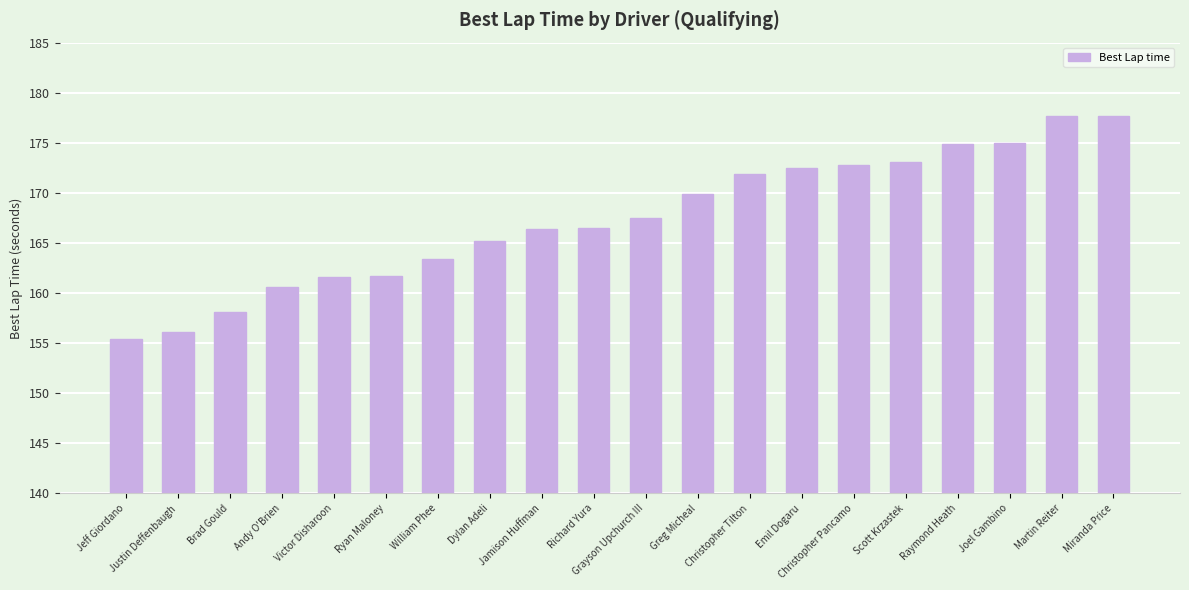

What is the average value?

167.4